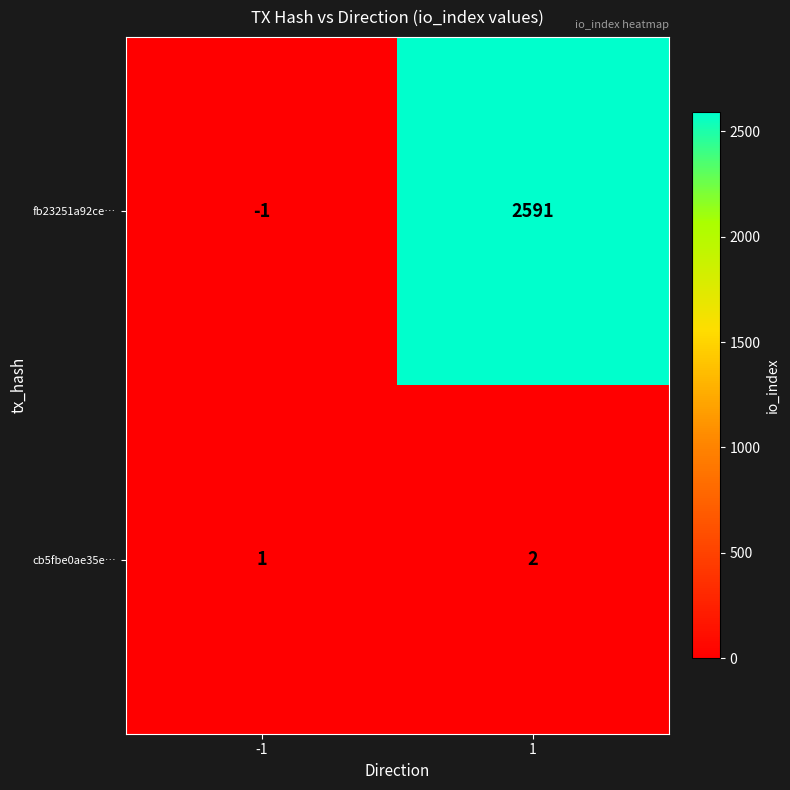

Count the number of data series in this chart.

2